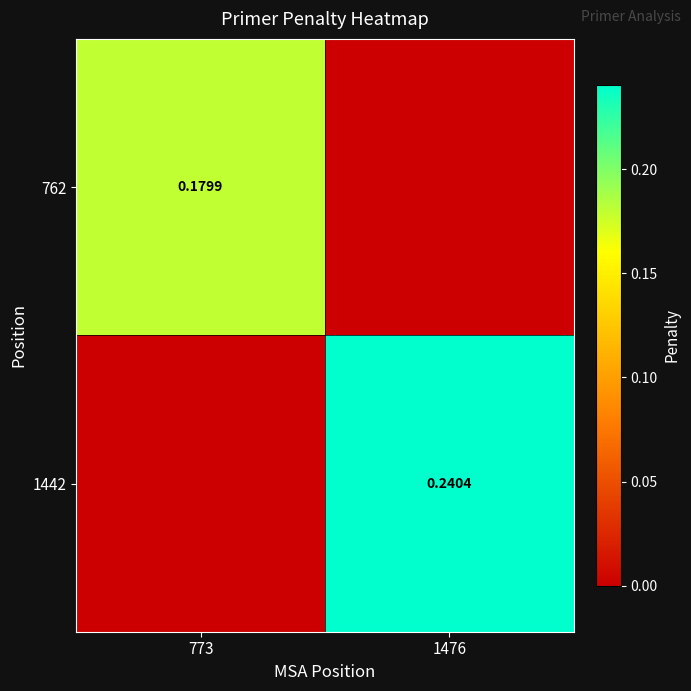

What is the sum of all 1442 values?

0.2